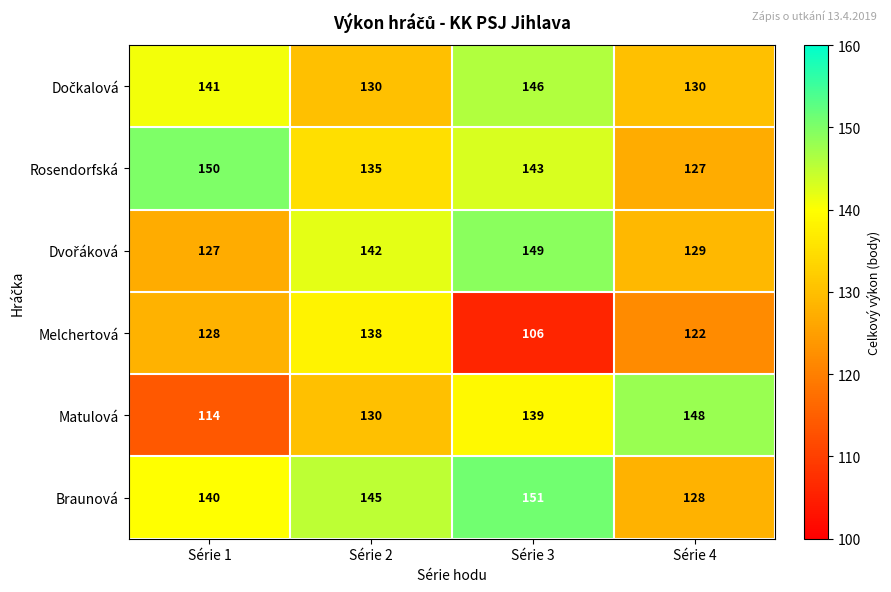

Which series has the largest total across all categories?

Braunová